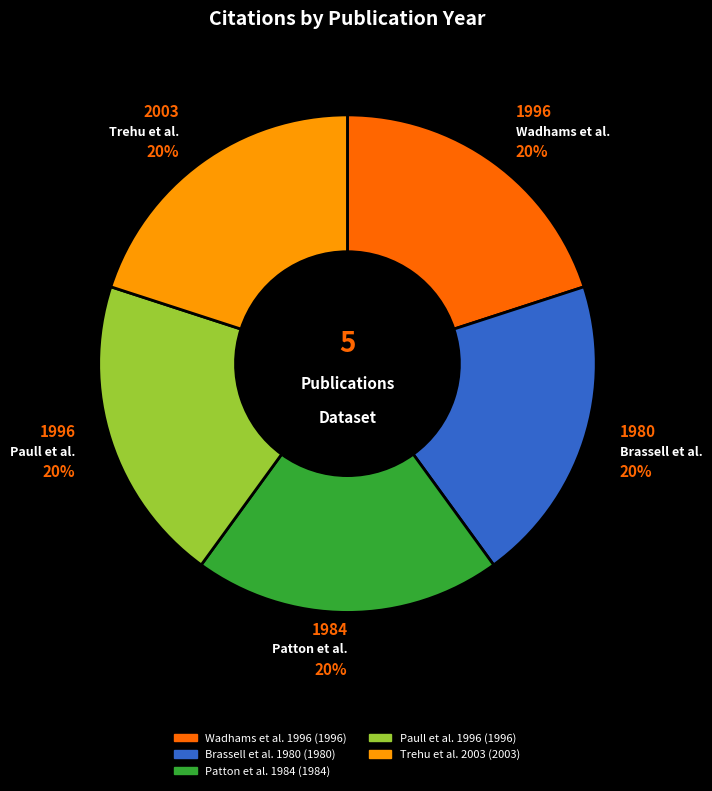

Is it true that Trehu et al. 2003 is 20% of the pie?

True